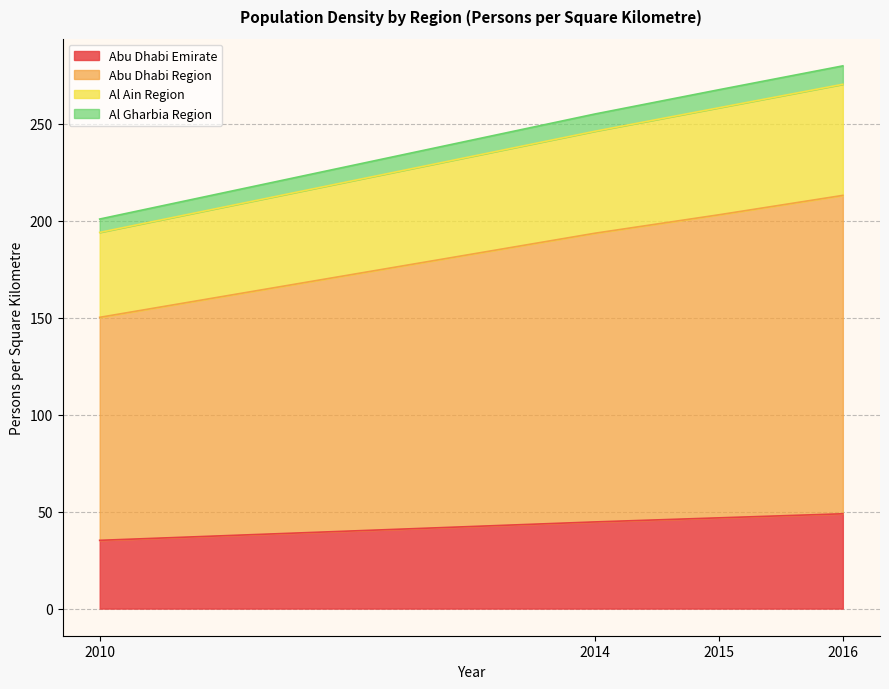

True or false: Abu Dhabi Region has a value of 150.2 at 2010.

True